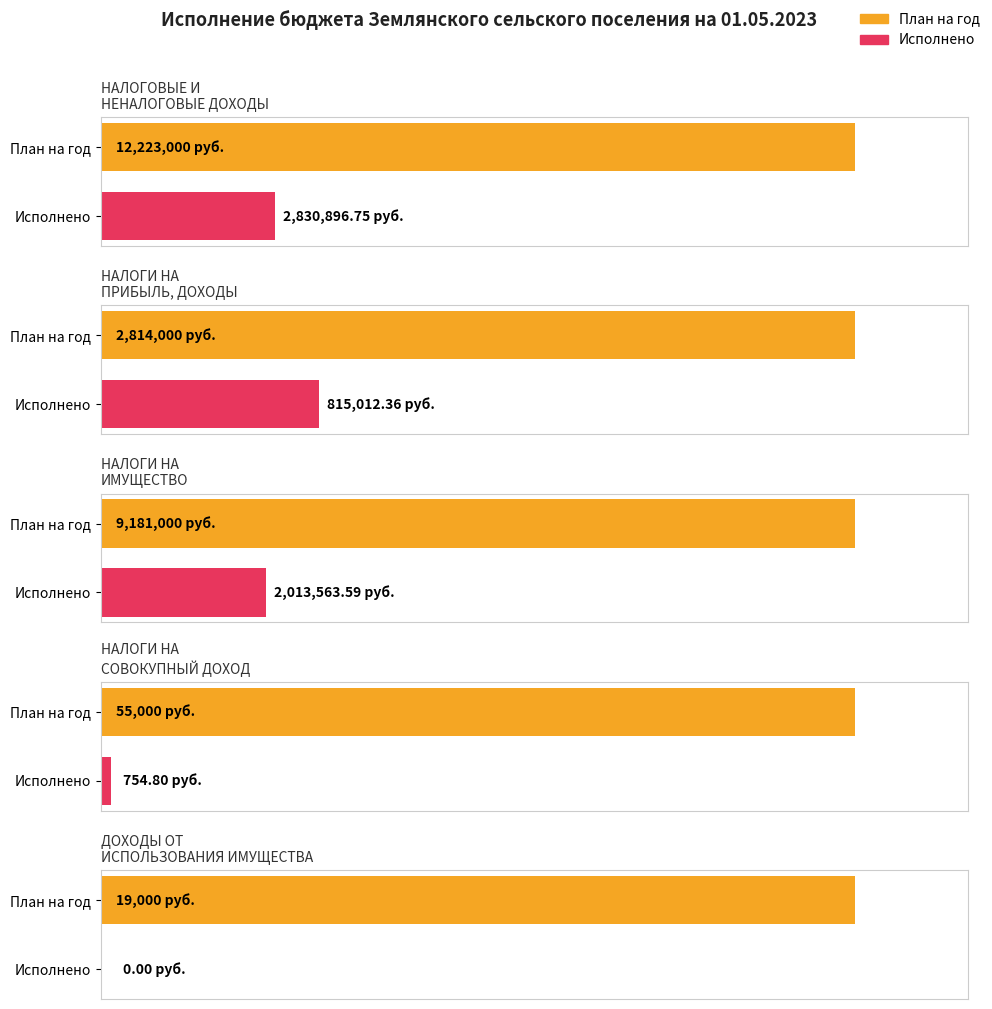

Rank the series at НАЛОГИ НА
ПРИБЫЛЬ, ДОХОДЫ from lowest to highest value.

Исполнено, План на год